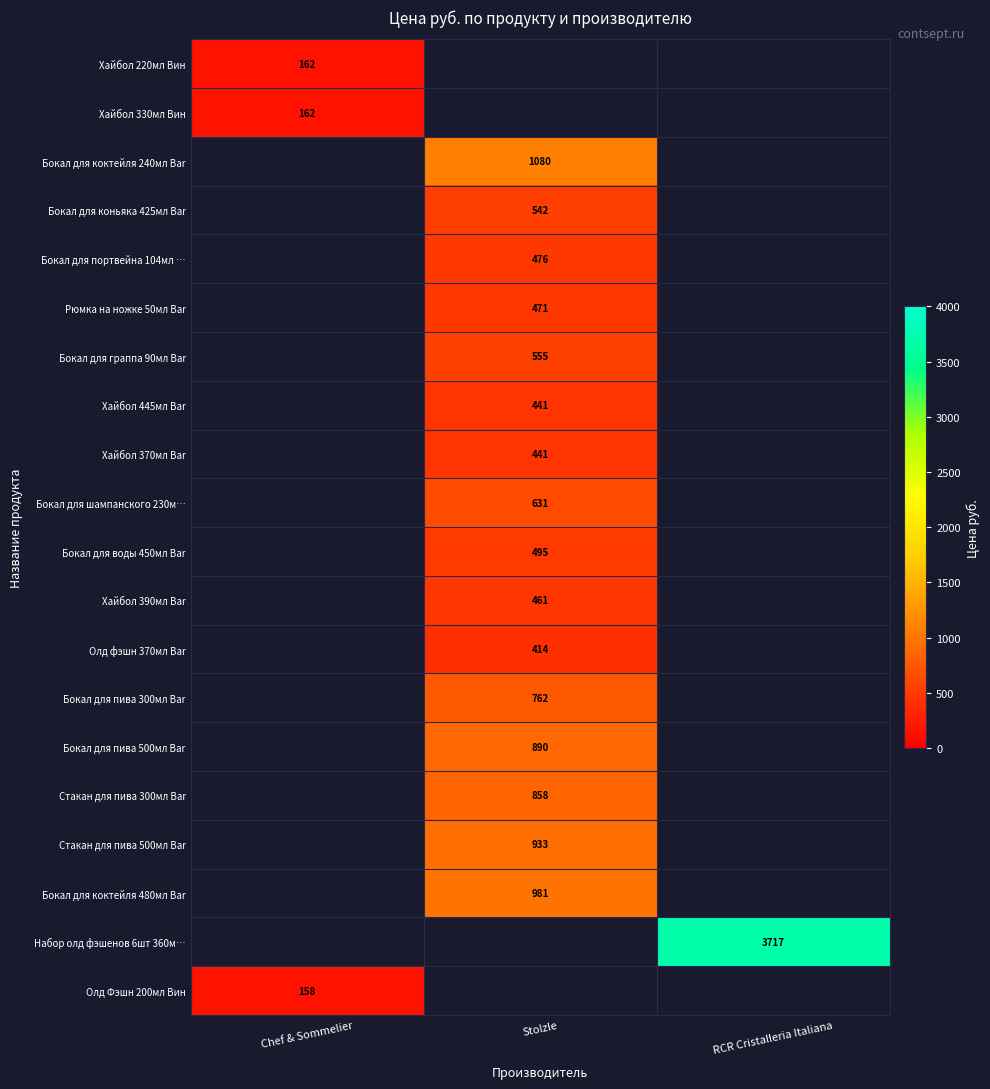

The value of Бокал для пива 500мл Bar at Stolzle is 1557. True or false?

False